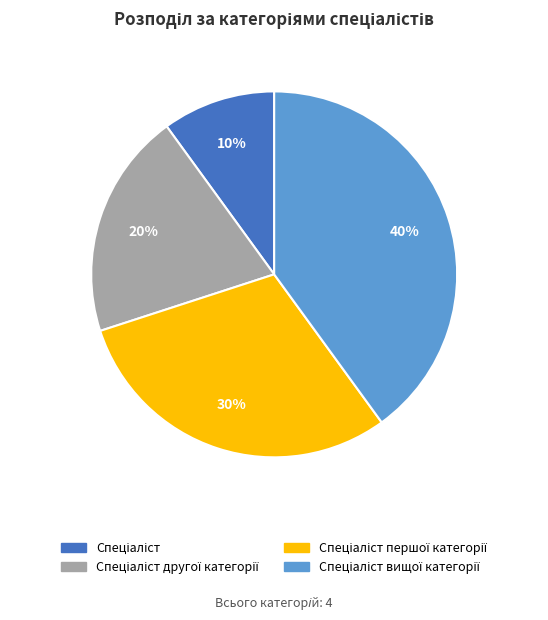

To the nearest percent, what is the average slice percentage?

25%